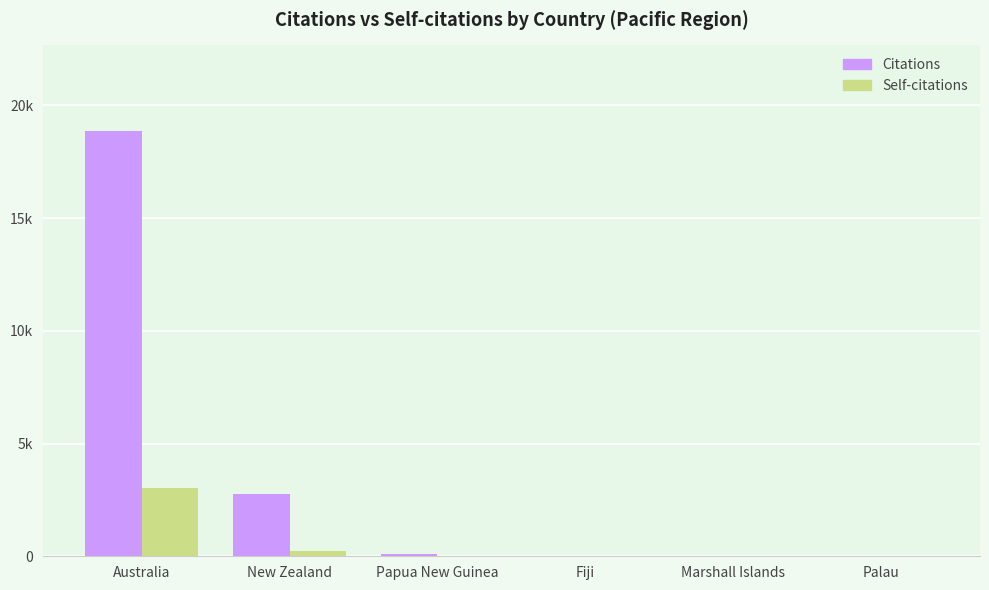

True or false: Citations has a value of -11938 at Marshall Islands.

False